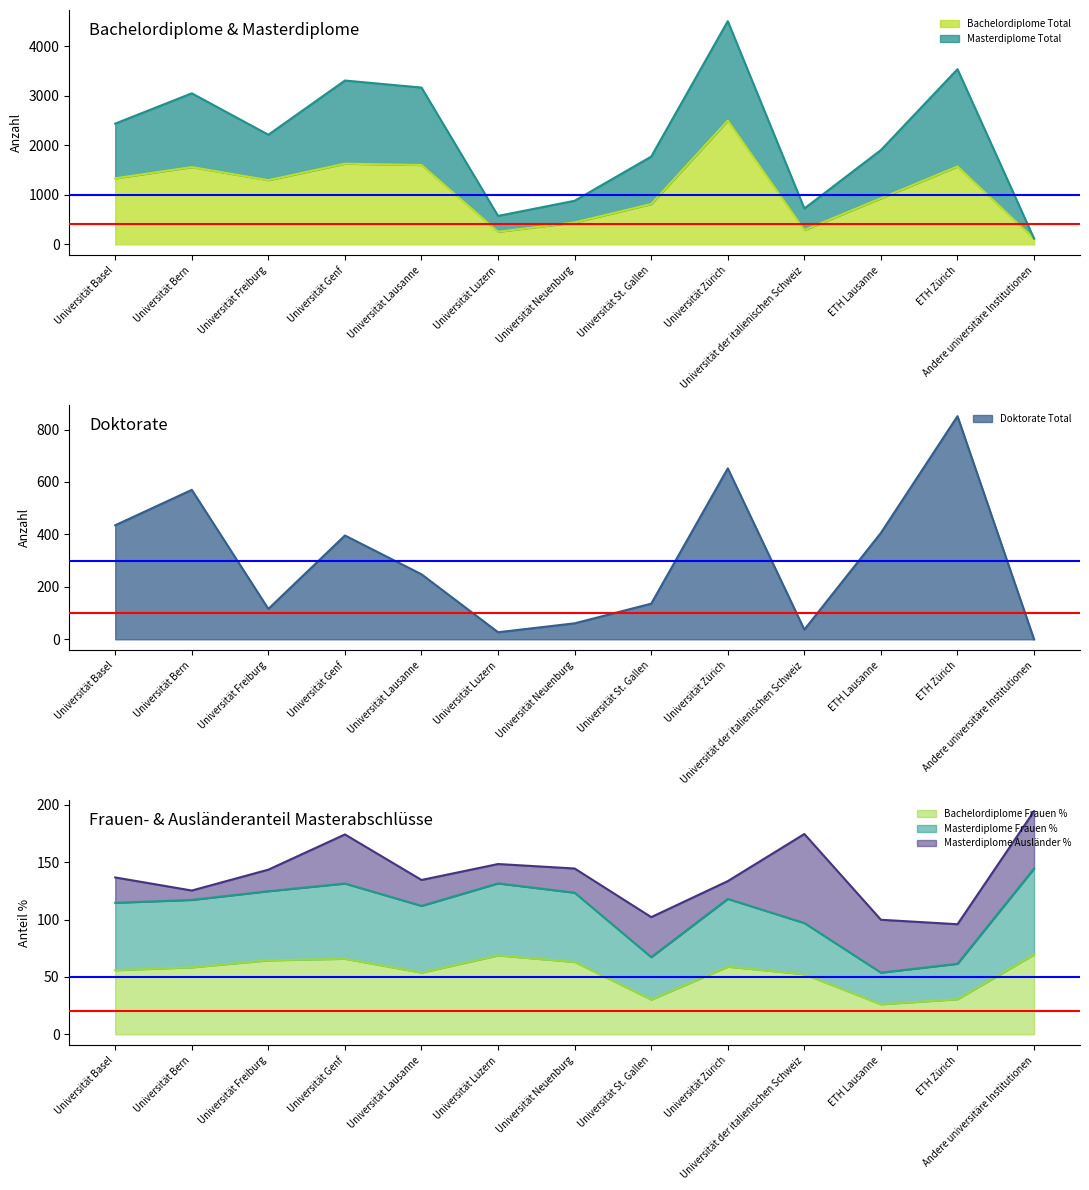

What is the difference between the Bachelordiplome Frauen % values at Andere universitäre Institutionen and ETH Zürich?

39.0